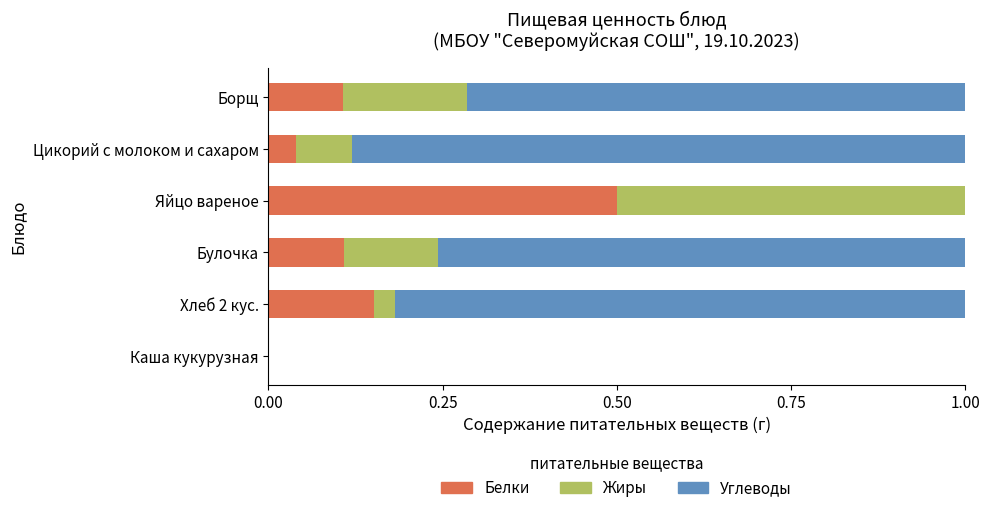

The Белки series shows 0.2 at Яйцо вареное. True or false?

False